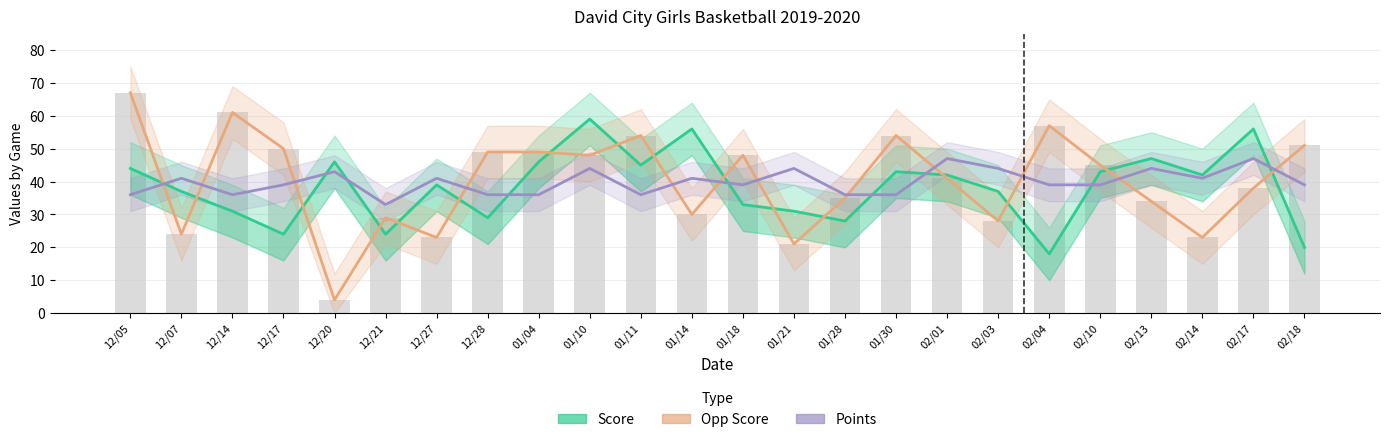

How many data points in Opp Score are above 45?

11